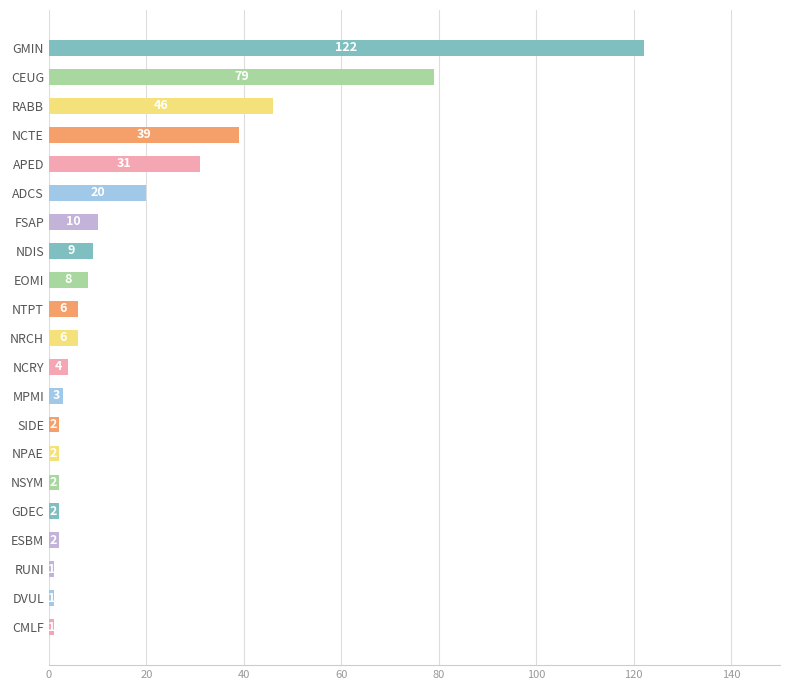

What is the average value?

19